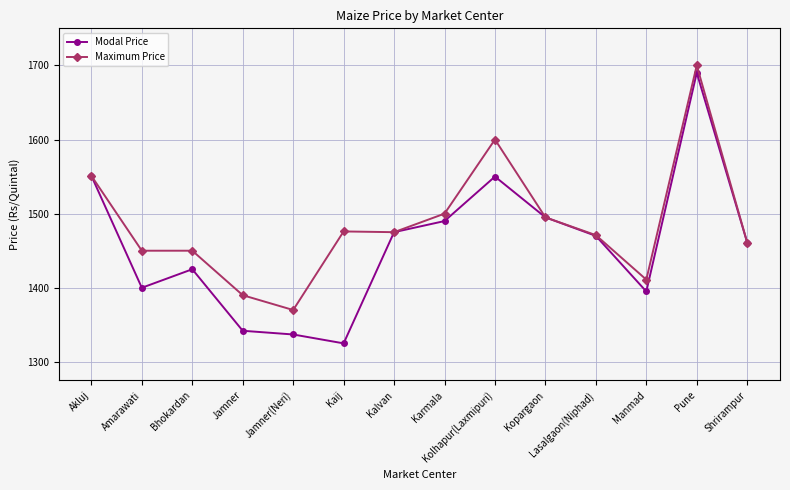

Which series has the largest total across all categories?

Maximum Price